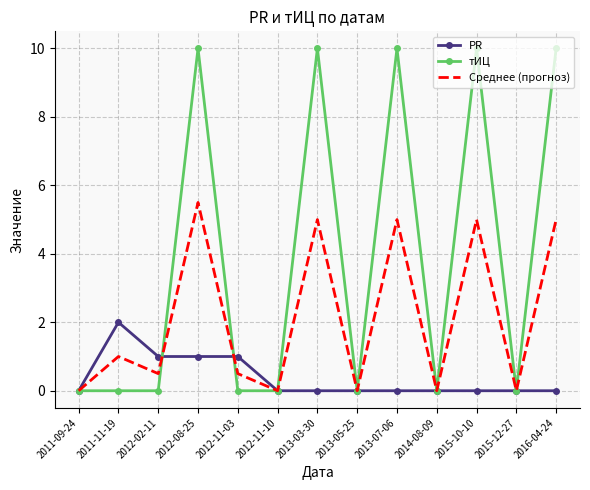

What is the greatest value displayed?

10.0